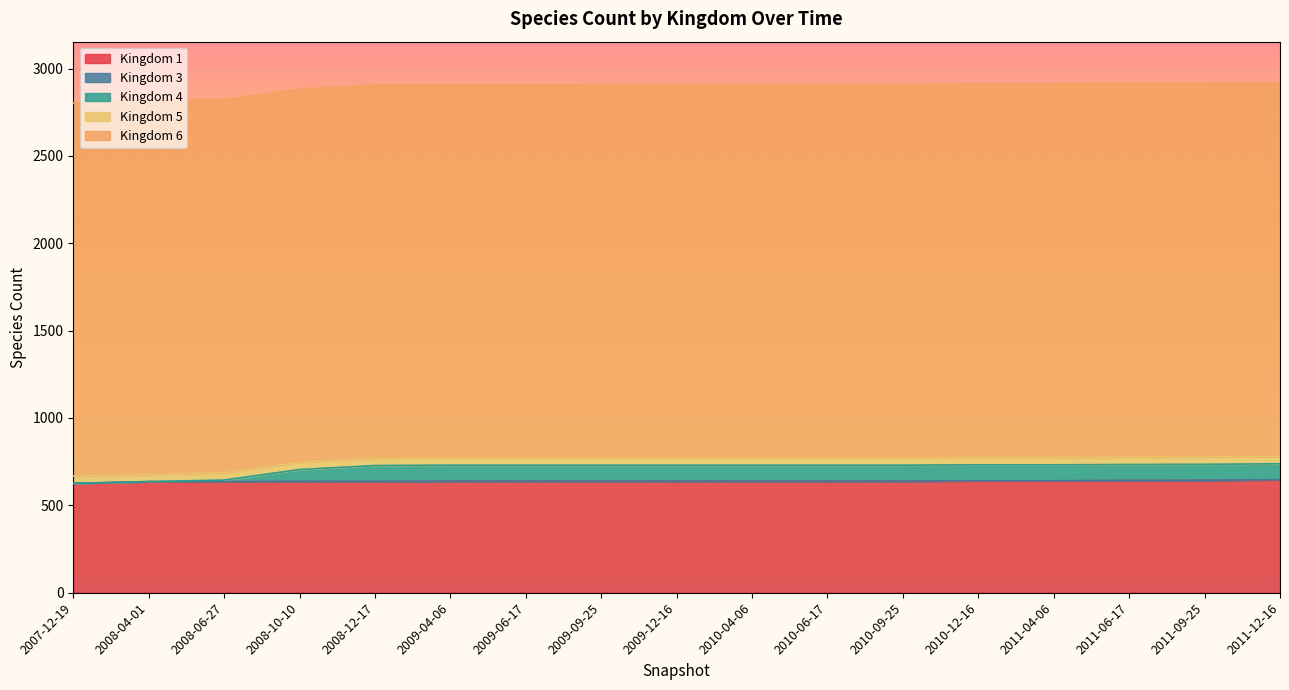

Reading left to right, list all the values displayed in this chart.

1: 2007-12-19=625	2008-04-01=635	2008-06-27=635	2008-10-10=636	2008-12-17=636	2009-04-06=638	2009-06-17=638	2009-09-25=638	2009-12-16=638	2010-04-06=638	2010-06-17=638	2010-09-25=638	2010-12-16=640	2011-04-06=640	2011-06-17=642	2011-09-25=643	2011-12-16=646
3: 2007-12-19=1	2008-04-01=1	2008-06-27=1	2008-10-10=1	2008-12-17=1	2009-04-06=1	2009-06-17=1	2009-09-25=1	2009-12-16=1	2010-04-06=1	2010-06-17=1	2010-09-25=1	2010-12-16=1	2011-04-06=1	2011-06-17=1	2011-09-25=1	2011-12-16=1
4: 2007-12-19=0	2008-04-01=0	2008-06-27=9	2008-10-10=68	2008-12-17=91	2009-04-06=91	2009-06-17=91	2009-09-25=91	2009-12-16=91	2010-04-06=91	2010-06-17=91	2010-09-25=91	2010-12-16=91	2011-04-06=91	2011-06-17=91	2011-09-25=91	2011-12-16=91
5: 2007-12-19=42	2008-04-01=42	2008-06-27=42	2008-10-10=42	2008-12-17=42	2009-04-06=42	2009-06-17=42	2009-09-25=42	2009-12-16=42	2010-04-06=42	2010-06-17=42	2010-09-25=42	2010-12-16=42	2011-04-06=42	2011-06-17=42	2011-09-25=42	2011-12-16=42
6: 2007-12-19=2135	2008-04-01=2135	2008-06-27=2135	2008-10-10=2135	2008-12-17=2135	2009-04-06=2135	2009-06-17=2135	2009-09-25=2136	2009-12-16=2136	2010-04-06=2136	2010-06-17=2136	2010-09-25=2136	2010-12-16=2137	2011-04-06=2137	2011-06-17=2138	2011-09-25=2139	2011-12-16=2140